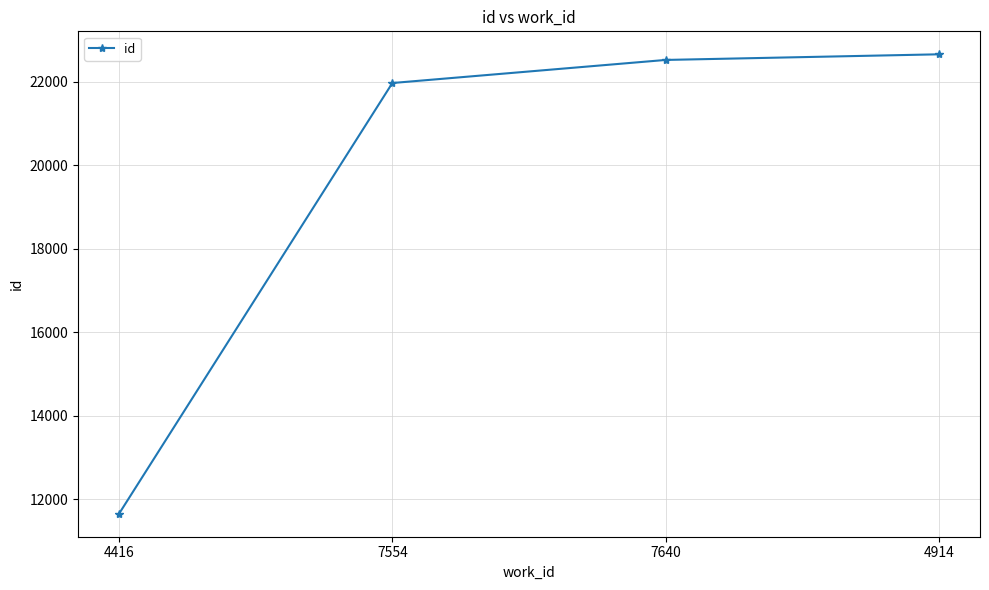

List the labels in order of value, largest first.

4914, 7640, 7554, 4416